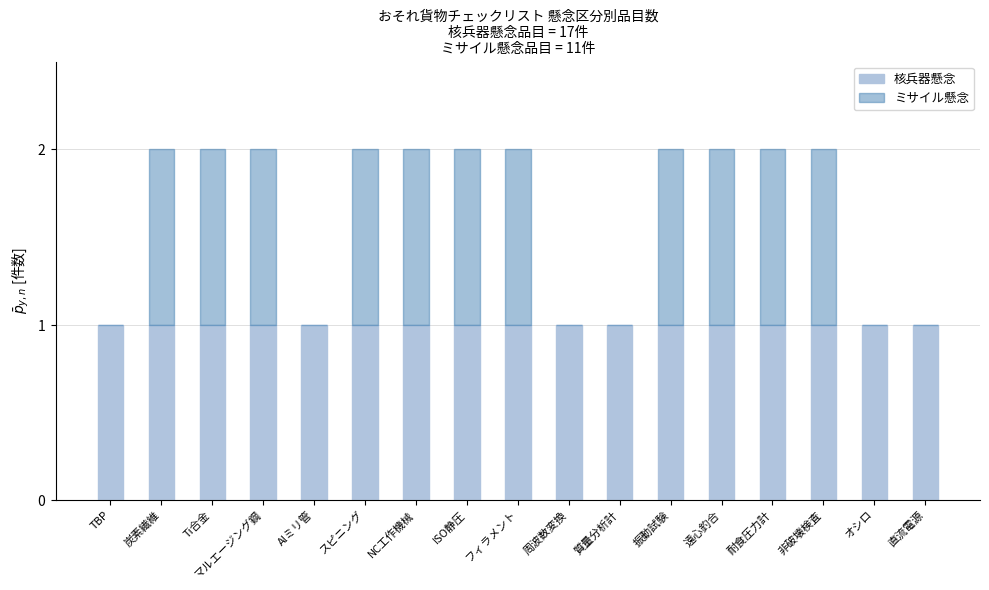

What is the label of the 17th bar from the right?

TBP